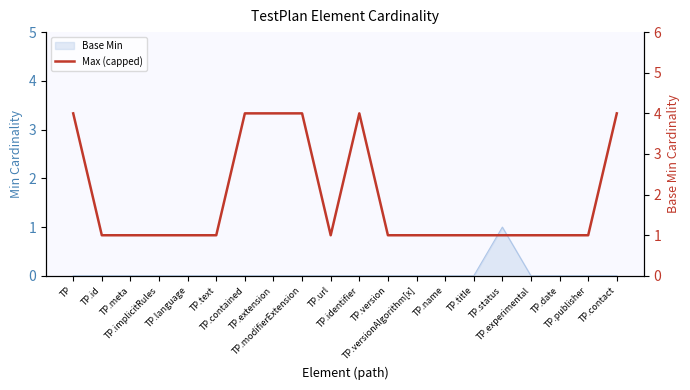

What is the label of the 20th point from the left?

TP.contact